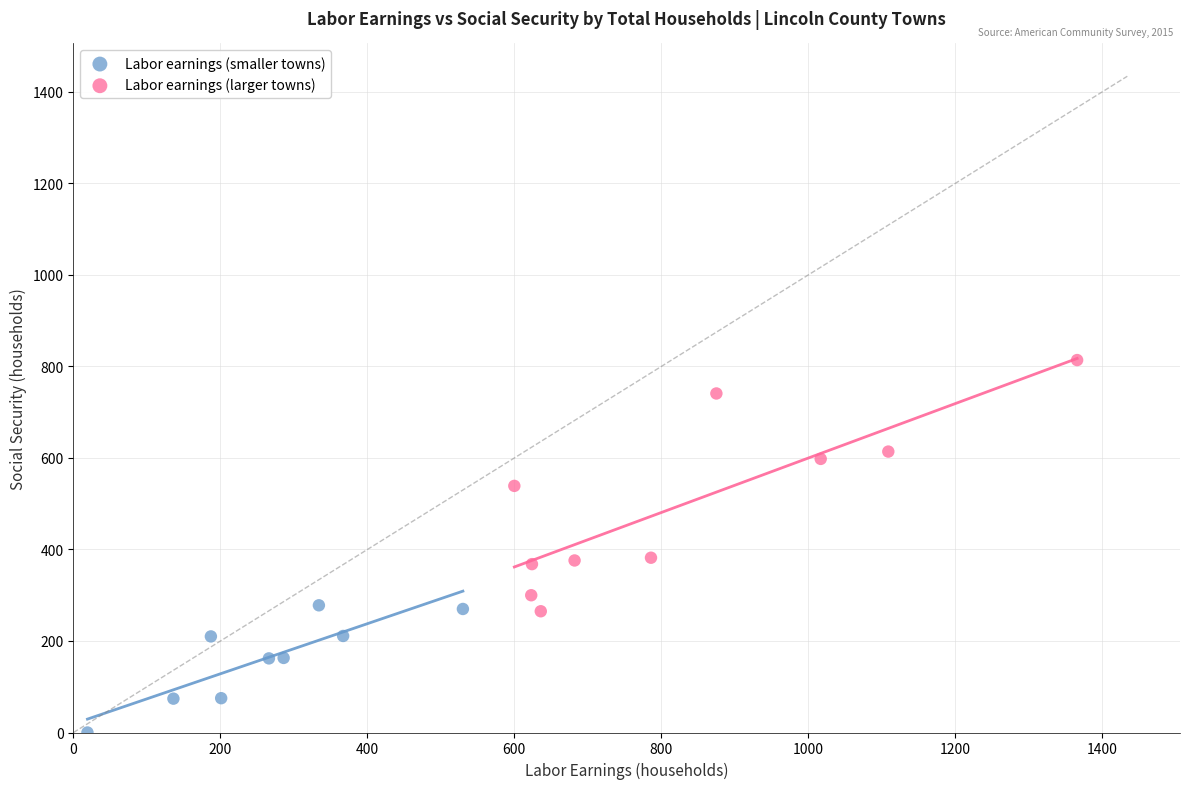

Which series has the widest spread of Y values?

Labor earnings (larger towns)